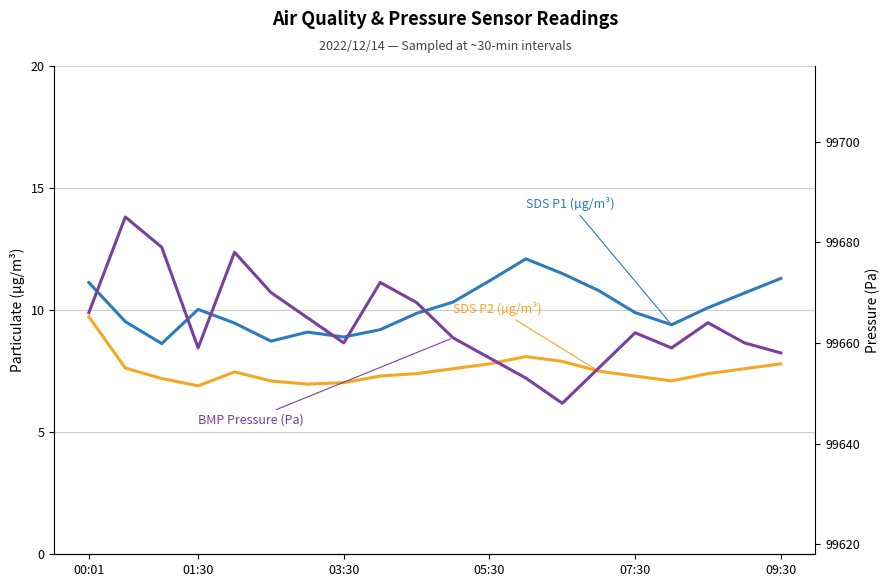

Between 07:30 and 05:30, which is larger?

05:30